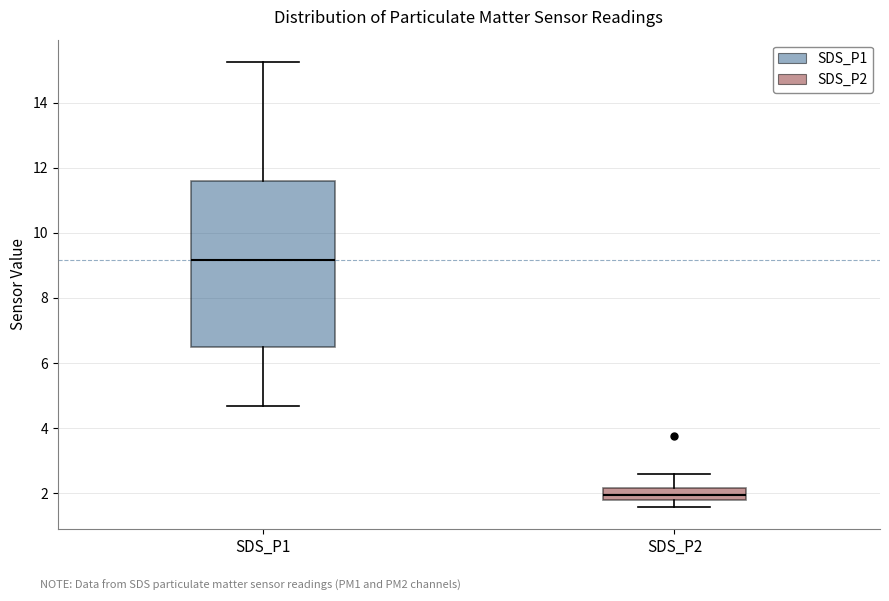

Where does the lower whisker of the box for SDS_P2 end on the y-axis? The values are not printed on the chart, so give them approximately, as read against the axis.

1.6